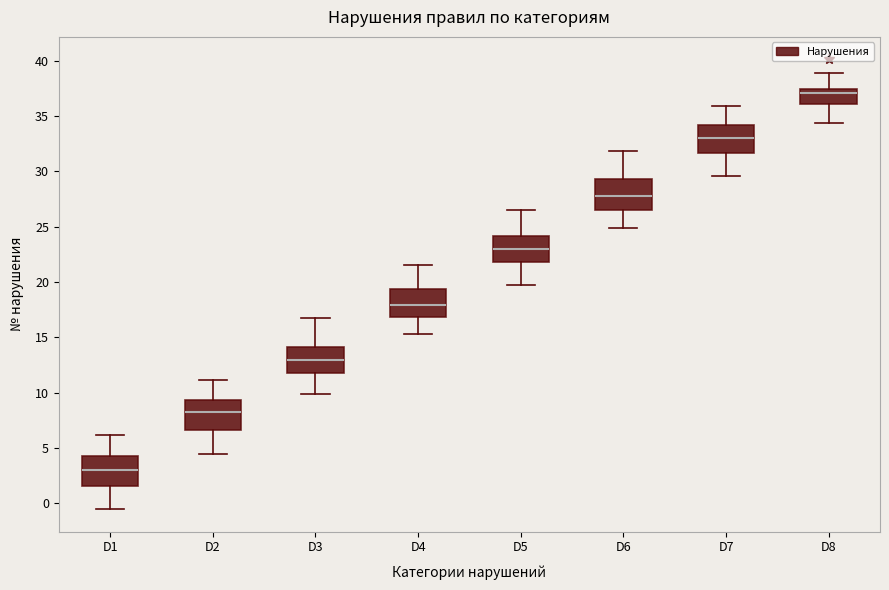

Which box has the highest median line?

D8